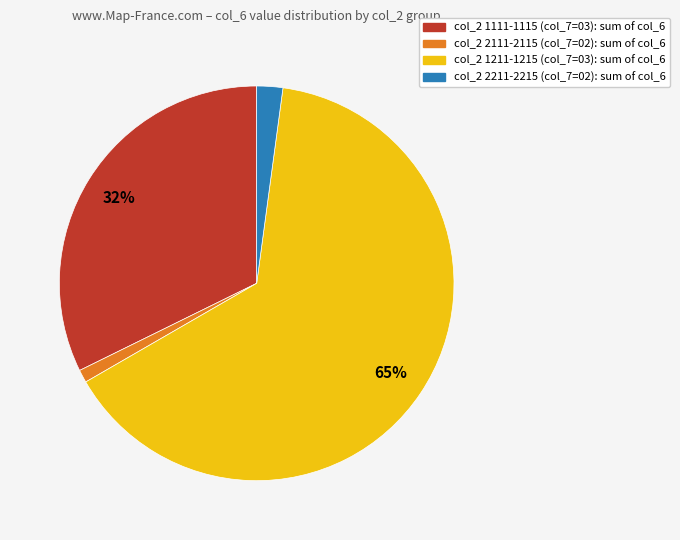

Combined, do col_2 2211-2215 (col_7=02): sum of col_6 and col_2 2111-2115 (col_7=02): sum of col_6 account for over 50%?

No